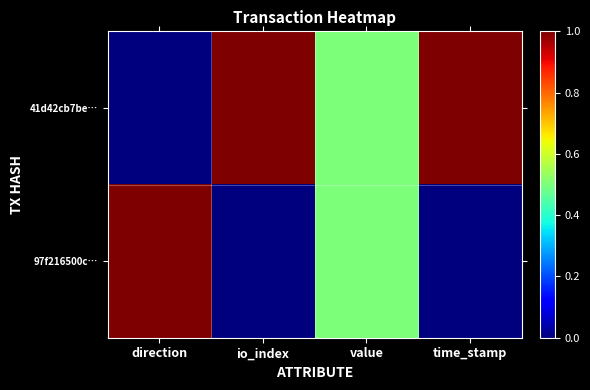

Rank the series by their average value, from lowest to highest.

97f216500c…, 41d42cb7be…